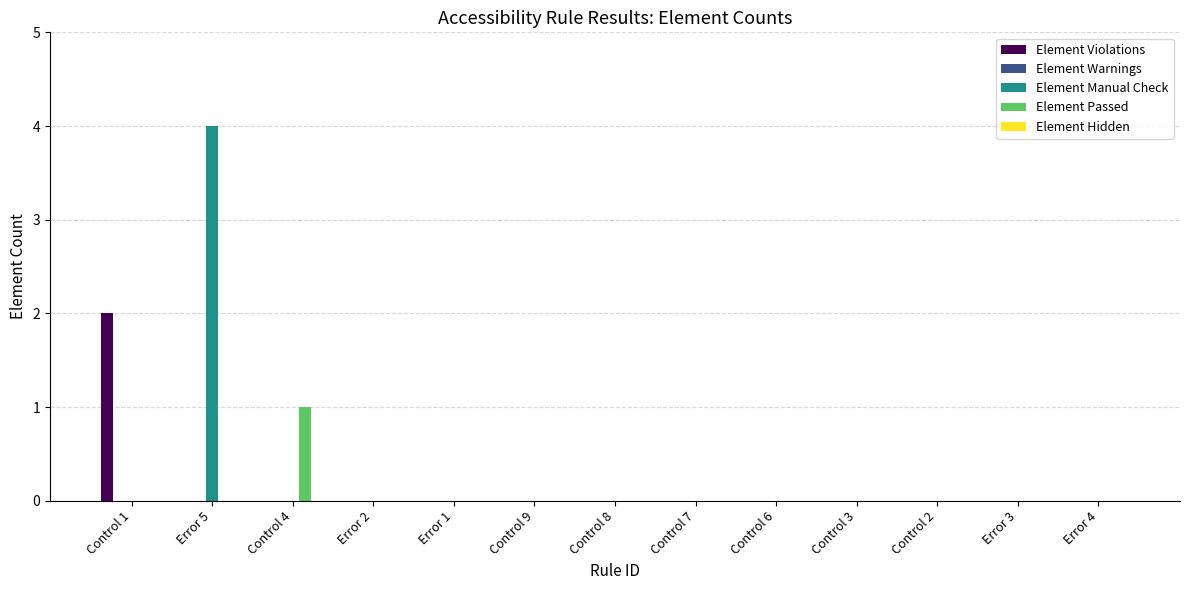

Is it true that Element Manual Check equals 0 at Control 9?

True